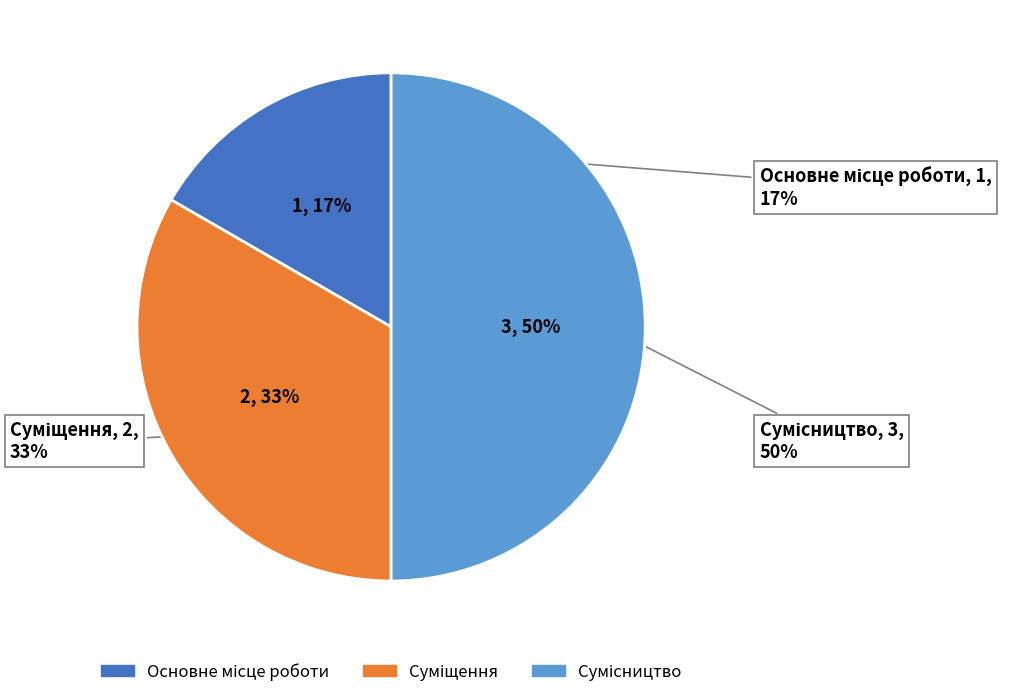

Does Основне місце роботи account for over 50% of the chart?

No